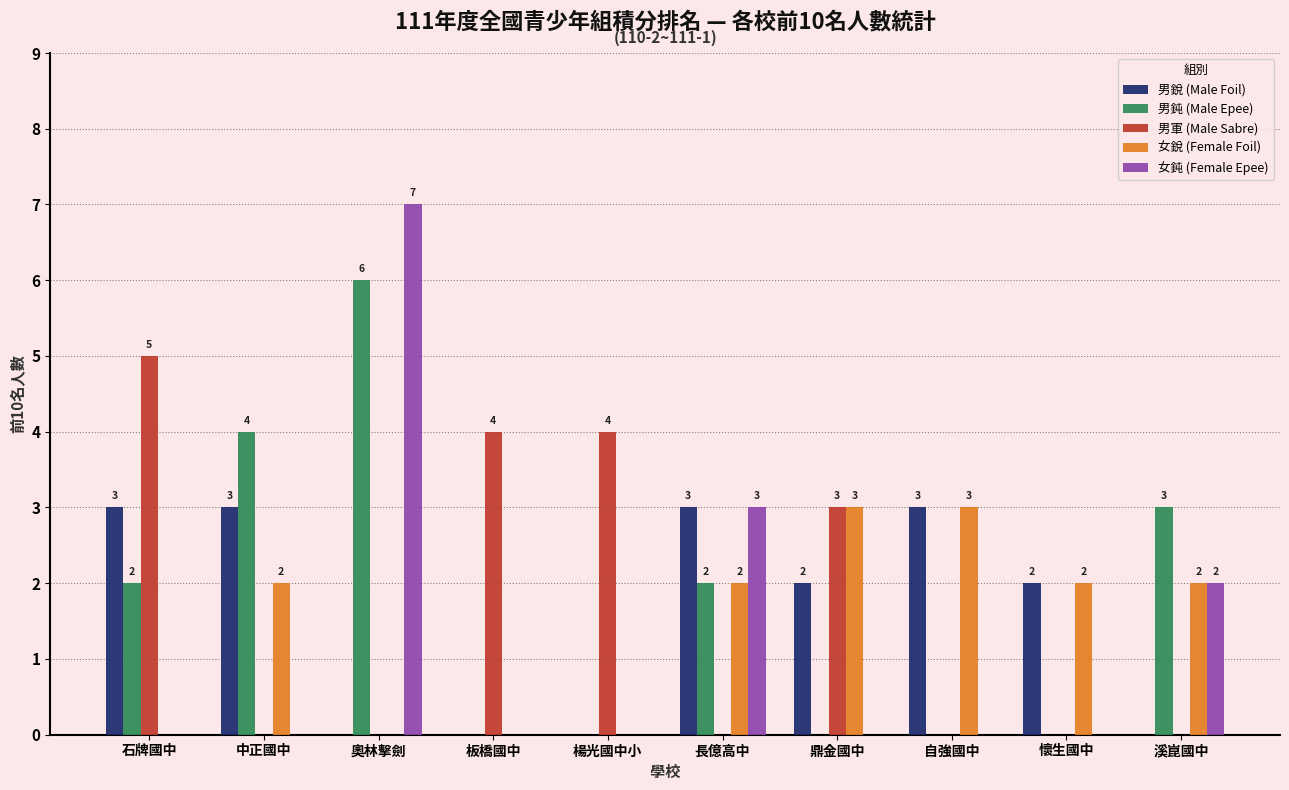

What is the maximum value shown in the chart?

7